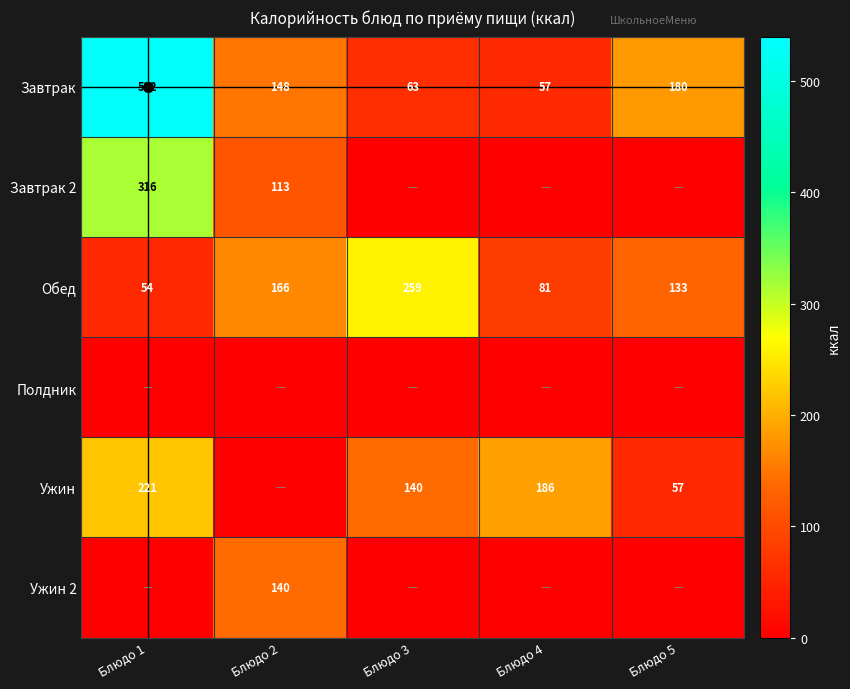

True or false: Ужин has a value of 140 at Блюдо 3.

True